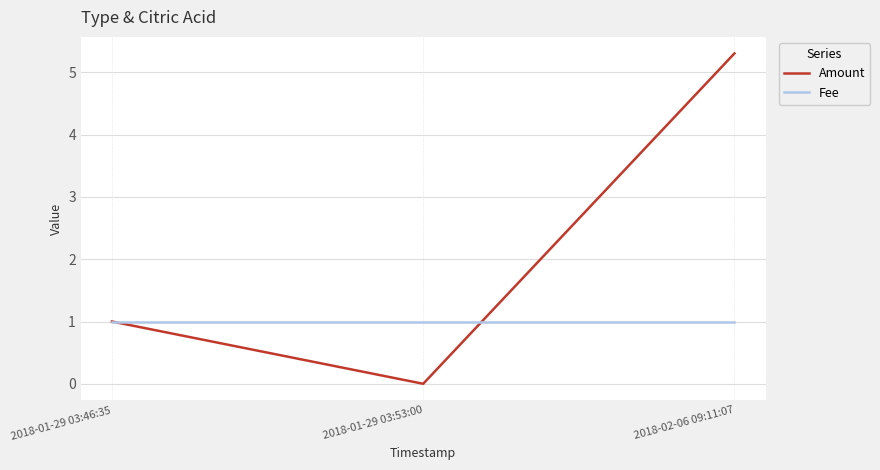

Is it true that Fee equals 1.0 at 2018-01-29 03:53:00?

True